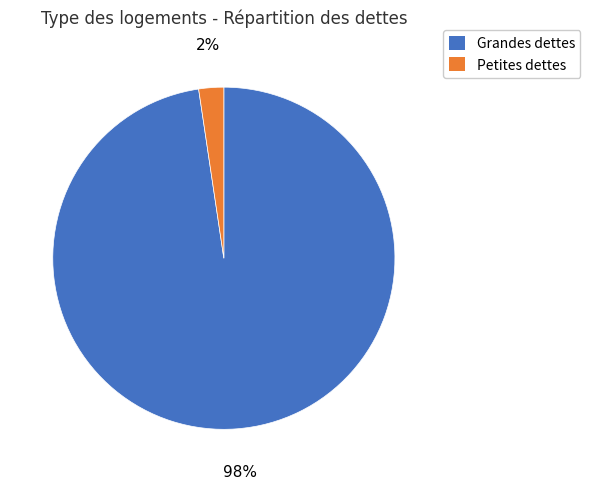

Is there a majority slice in this chart?

Yes